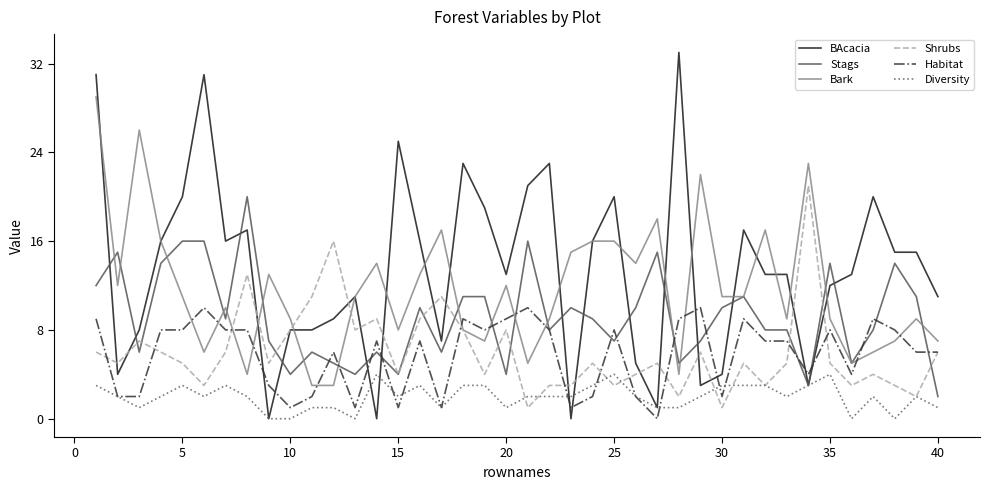

Reading right to left, what are all the values shown in this chart?

BAcacia: 11	15	15	20	13	12	3	13	13	17	4	3	33	1	5	20	16	0	23	21	13	19	23	7	16	25	0	11	9	8	8	0	17	16	31	20	16	8	4	31
Stags: 2	11	14	8	5	14	3	8	8	11	10	7	5	15	10	7	9	10	8	16	4	11	11	6	10	4	6	4	5	6	4	7	20	9	16	16	14	6	15	12
Bark: 7	9	7	6	5	9	23	9	17	11	11	22	4	18	14	16	16	15	9	5	12	7	8	17	13	8	14	11	3	3	9	13	4	10	6	11	16	26	12	29
Shrubs: 6	2	3	4	3	5	21	5	3	5	1	6	2	5	4	3	5	3	3	1	8	4	8	11	9	4	9	8	16	11	8	5	13	6	3	5	6	7	5	6
Habitat: 6	6	8	9	4	8	4	7	7	9	2	10	9	0	2	8	2	1	8	10	9	8	9	1	7	1	7	1	6	2	1	3	8	8	10	8	8	2	2	9
Diversity: 1	2	0	2	0	4	3	2	3	3	3	2	1	1	2	4	3	2	2	2	1	3	3	1	3	2	4	0	1	1	0	0	2	3	2	3	2	1	2	3